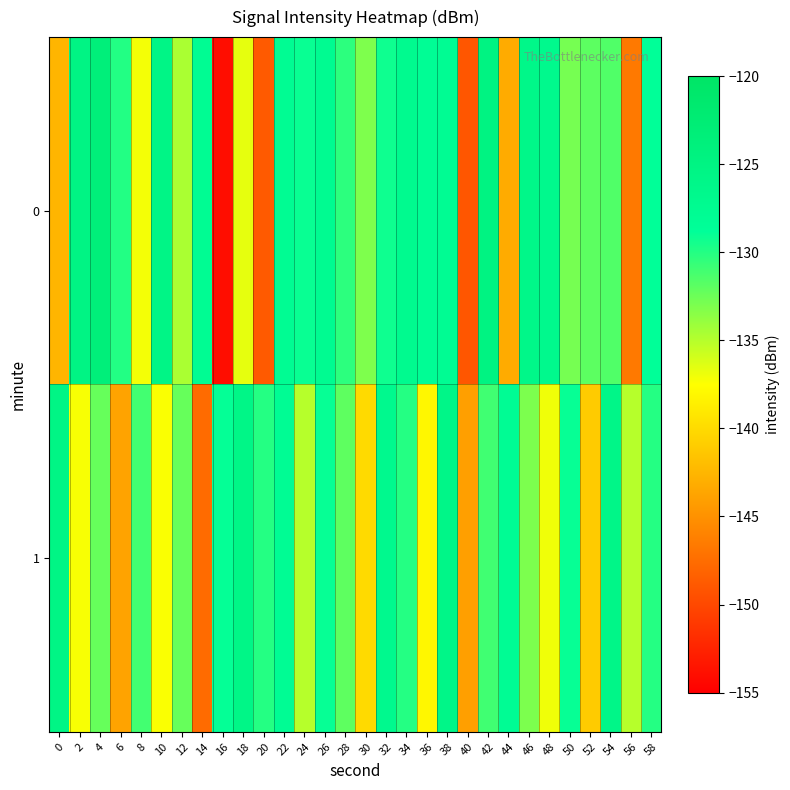

At which category is the sum across all series the highest?

38